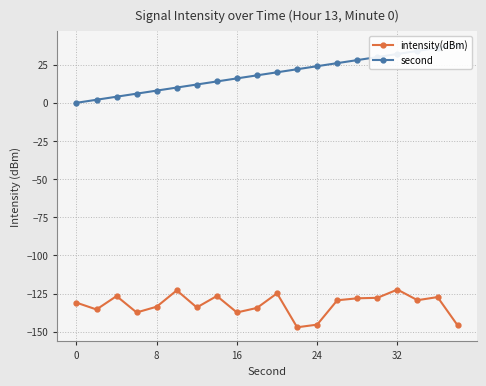

Which series has the largest range (max minus min)?

second